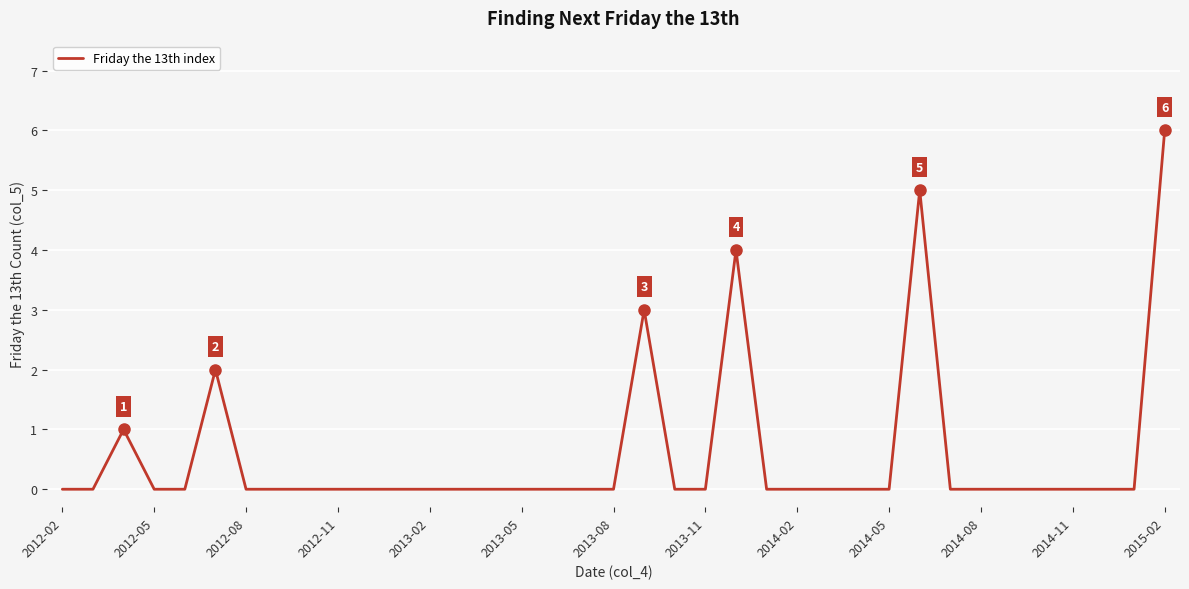

What is the sum of all values?

21